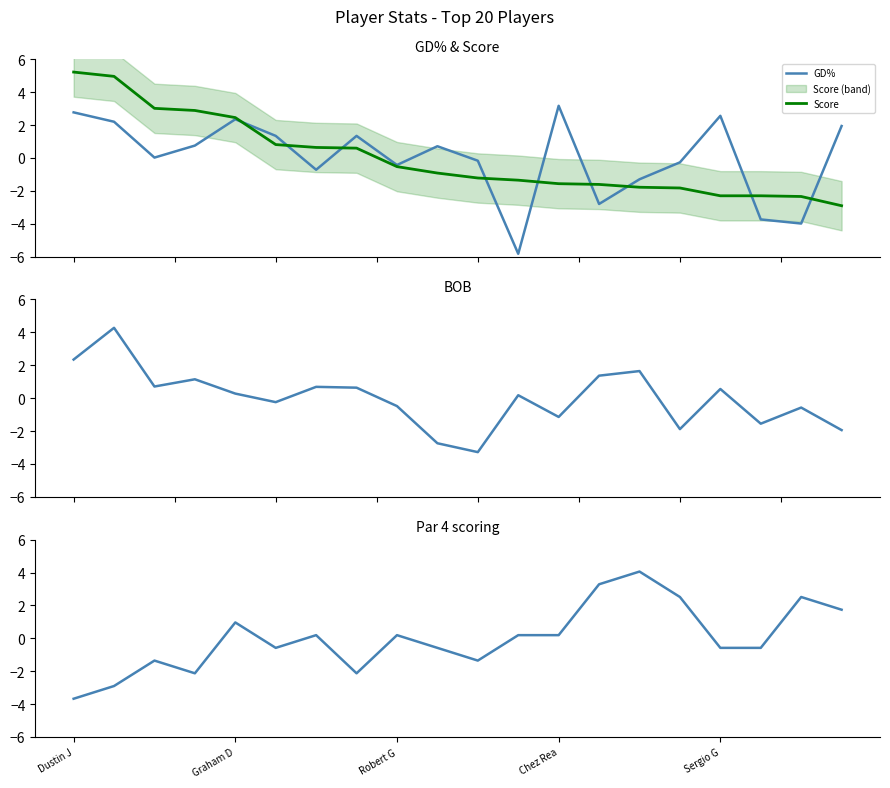

What is the highest value of the GD% series?

3.2